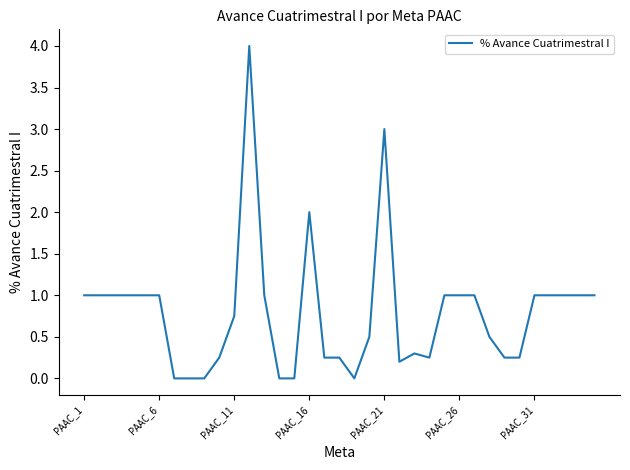

What is the difference between the maximum and minimum values?

4.0